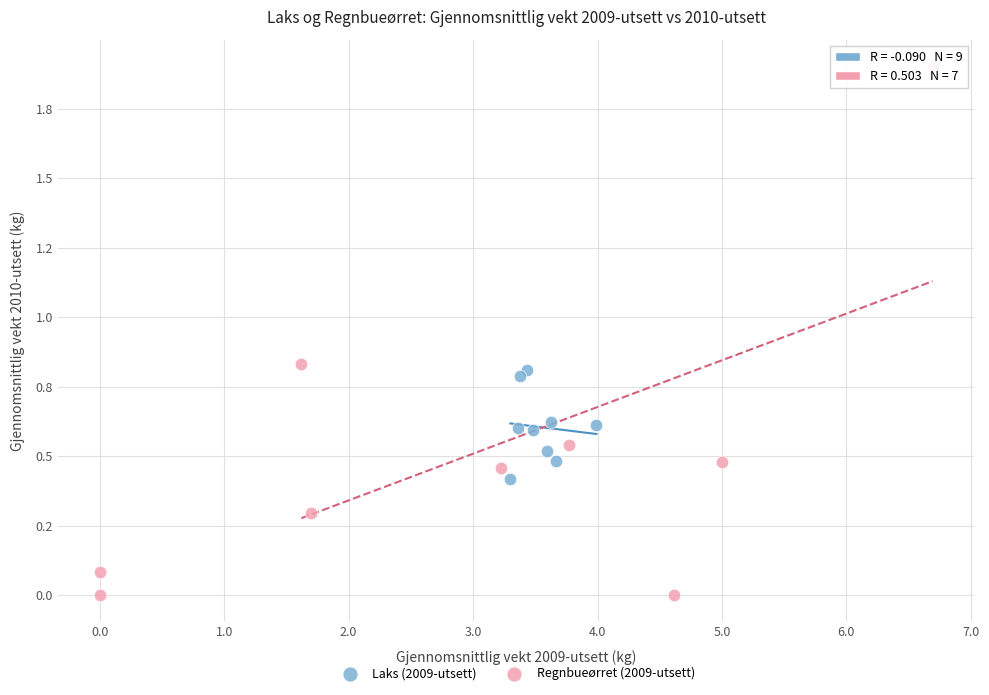

Which series contains the highest Y value?

Regnbueørret (2009-utsett)